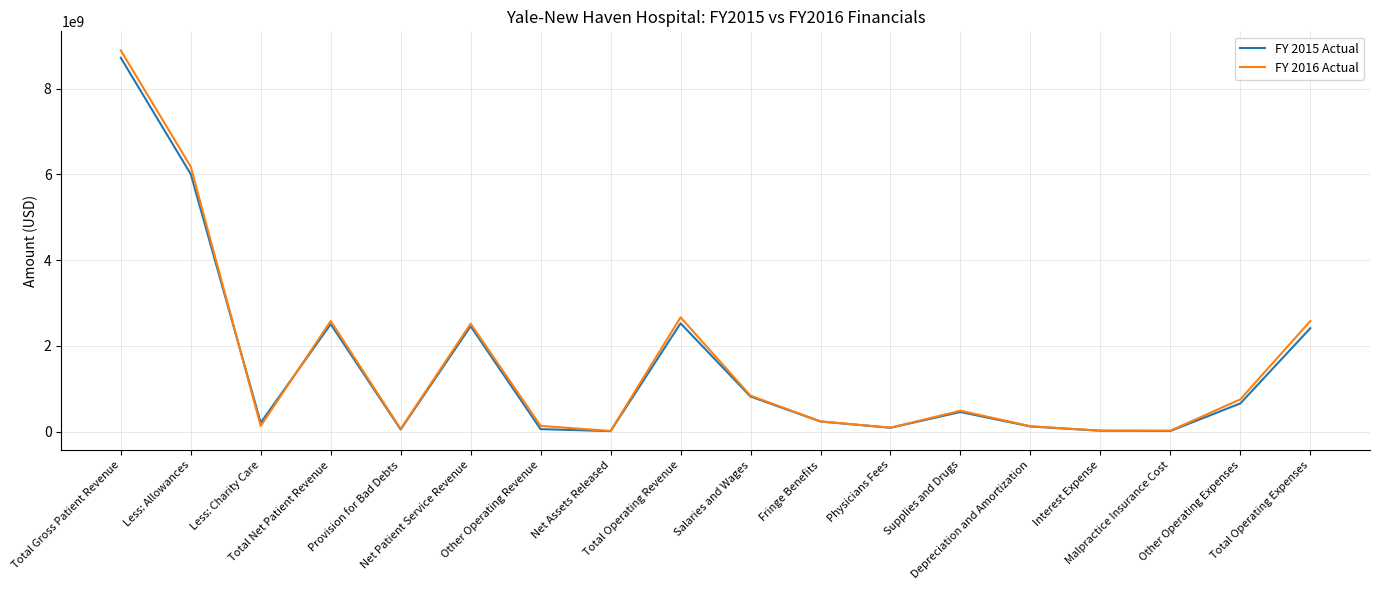

Which series has the widest spread of values?

FY 2016 Actual